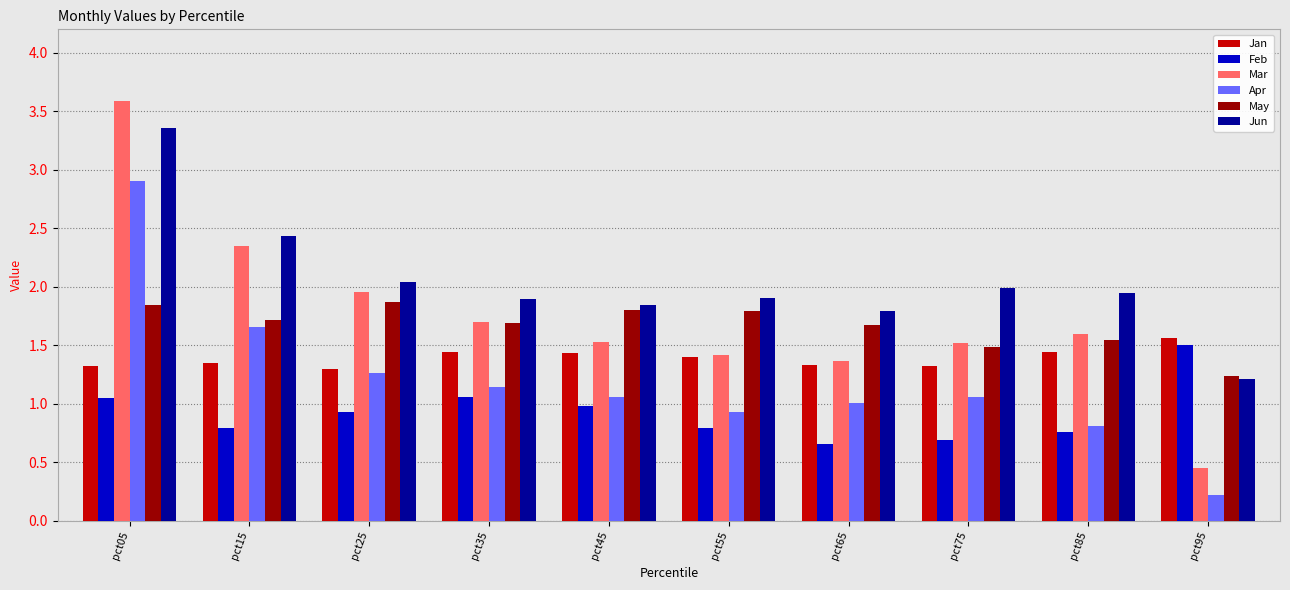

What is the difference between the maximum and minimum values in the Jun series?

2.1